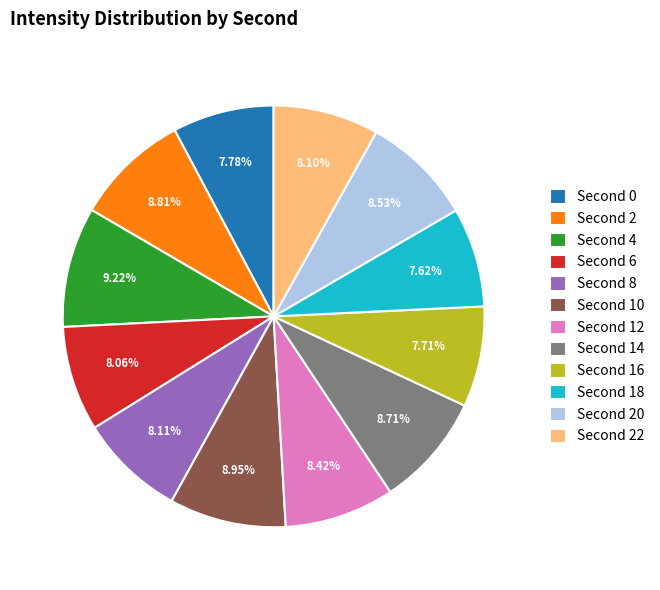

Is there any slice that represents more than half of the pie?

No